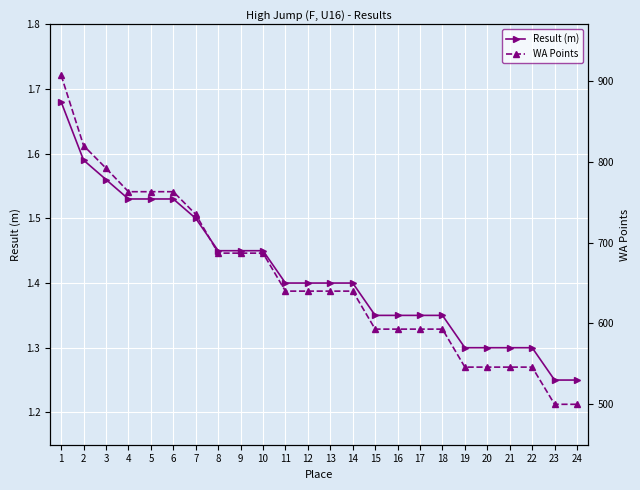

Between 12 and 16, which series saw the biggest shift?

WA Points